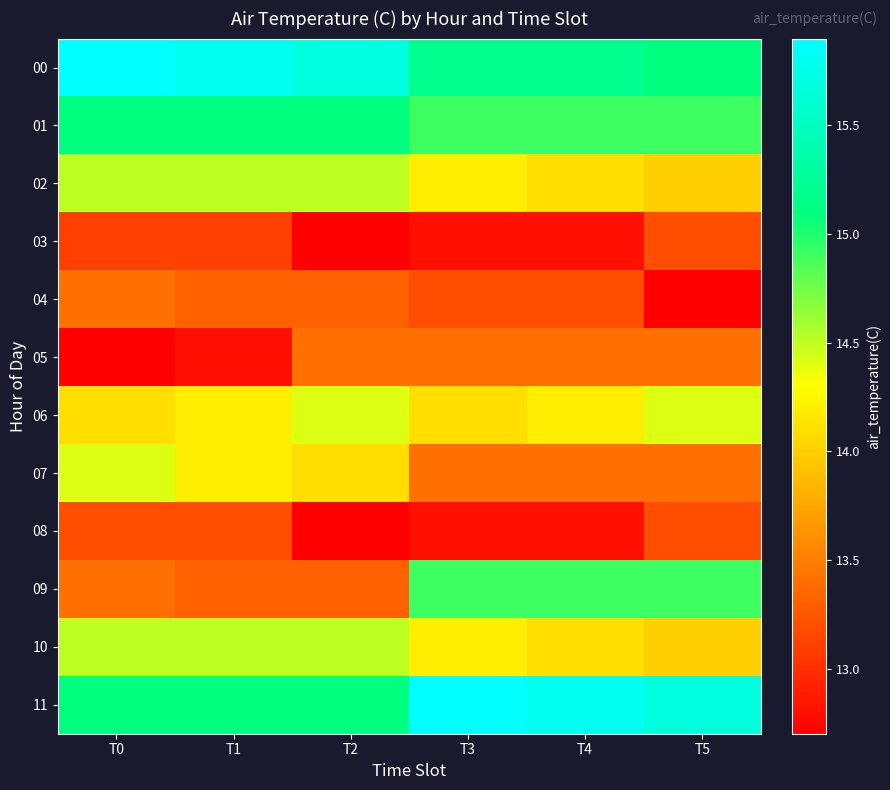

At how many categories does at least one series exceed 14?

6